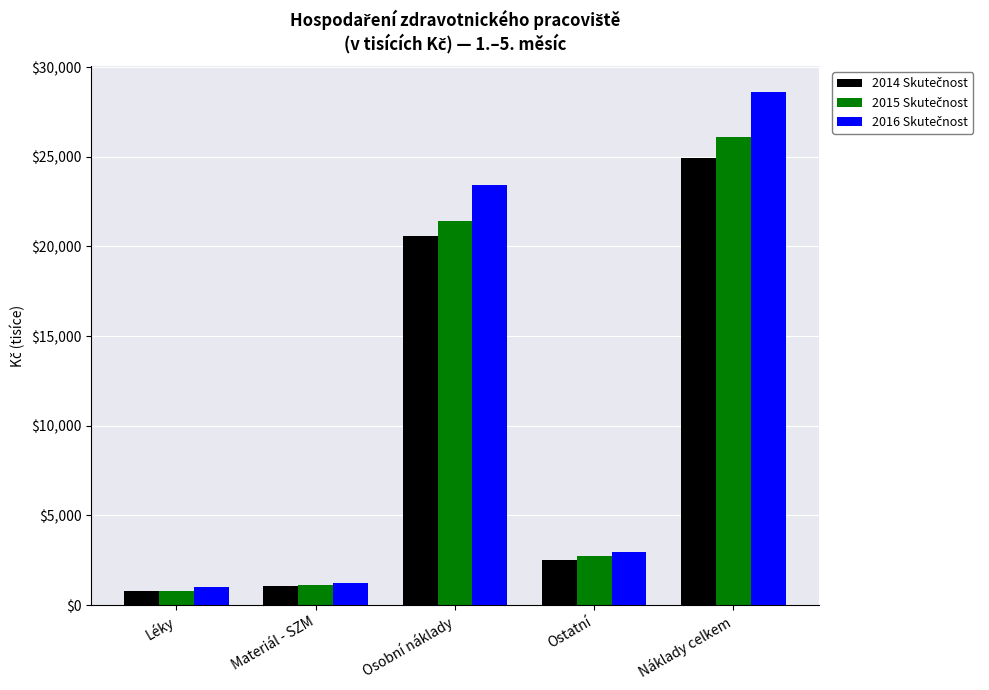

What is the minimum value shown in the chart?

776.5